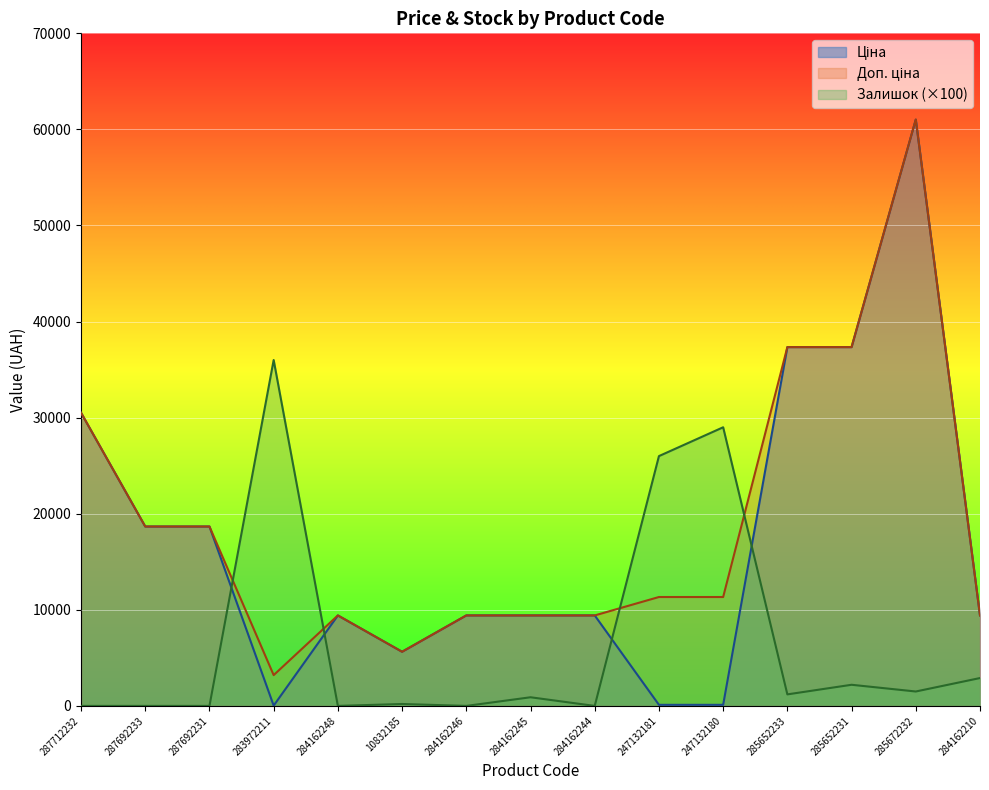

Rank the categories by Ціна value from highest to lowest.

285672232, 285652233, 285652231, 287712232, 287692233, 287692231, 284162248, 284162246, 284162245, 284162244, 284162210, 10832185, 247132181, 247132180, 283972211